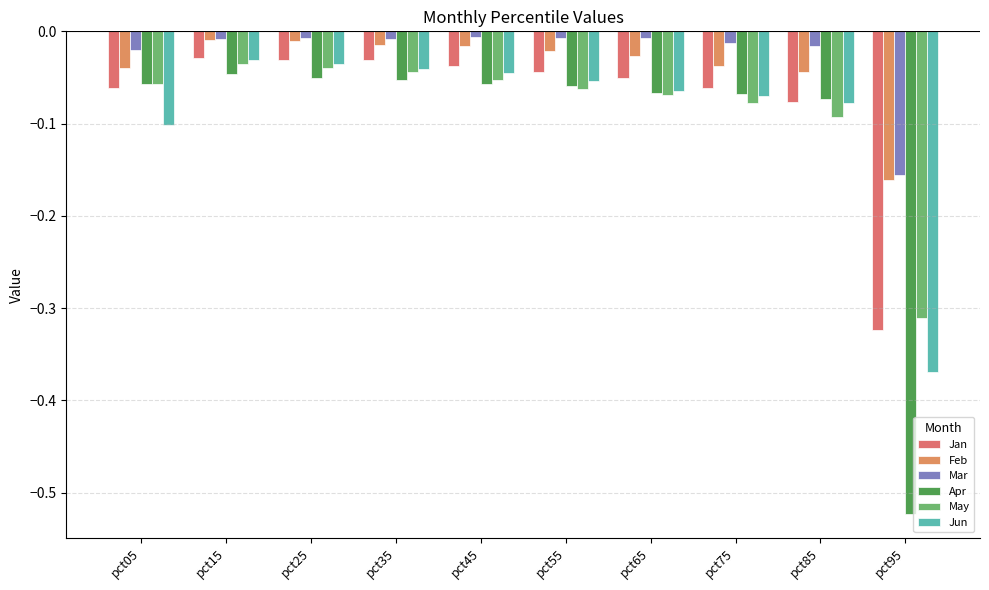

How many bars are there in total?

60